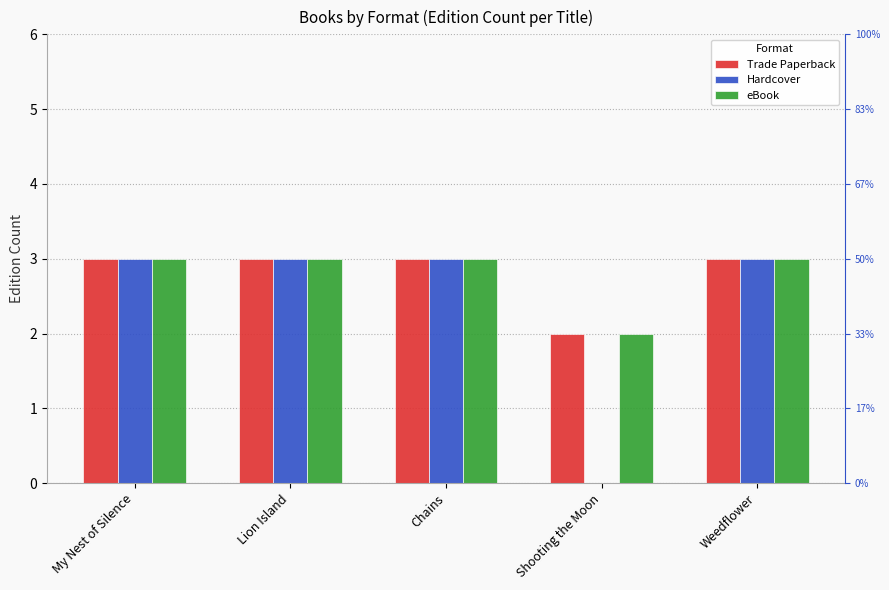

Which category has the highest value across all series?

My Nest of Silence